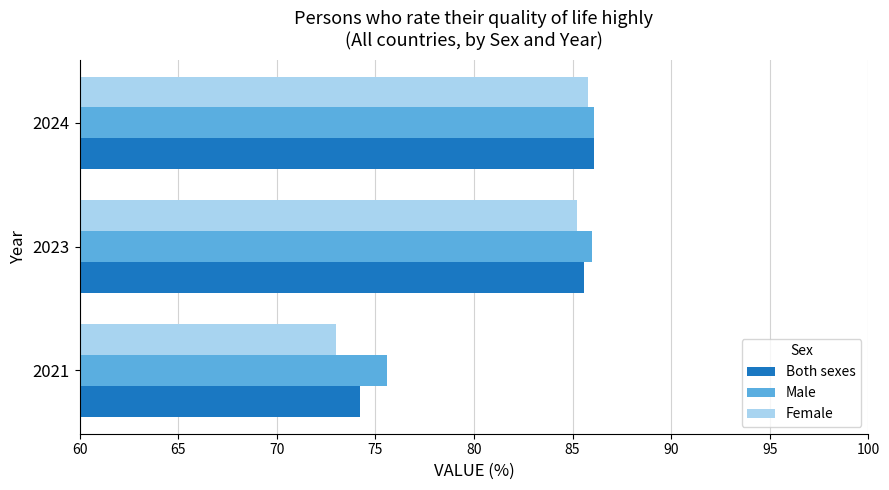

What is the spread (max minus min) of values at 2021?

2.6